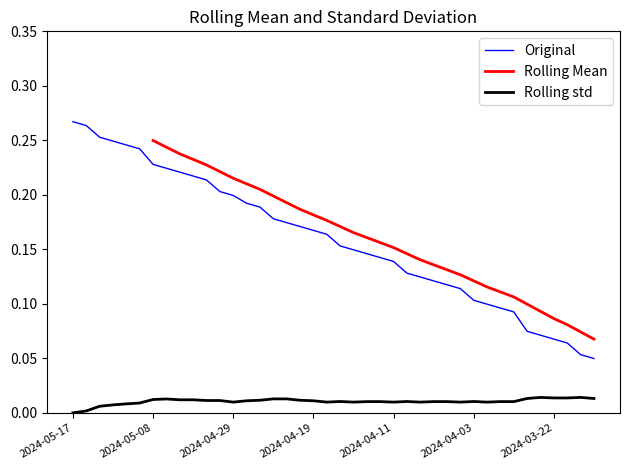

What position from the left is 2024-04-25?

15